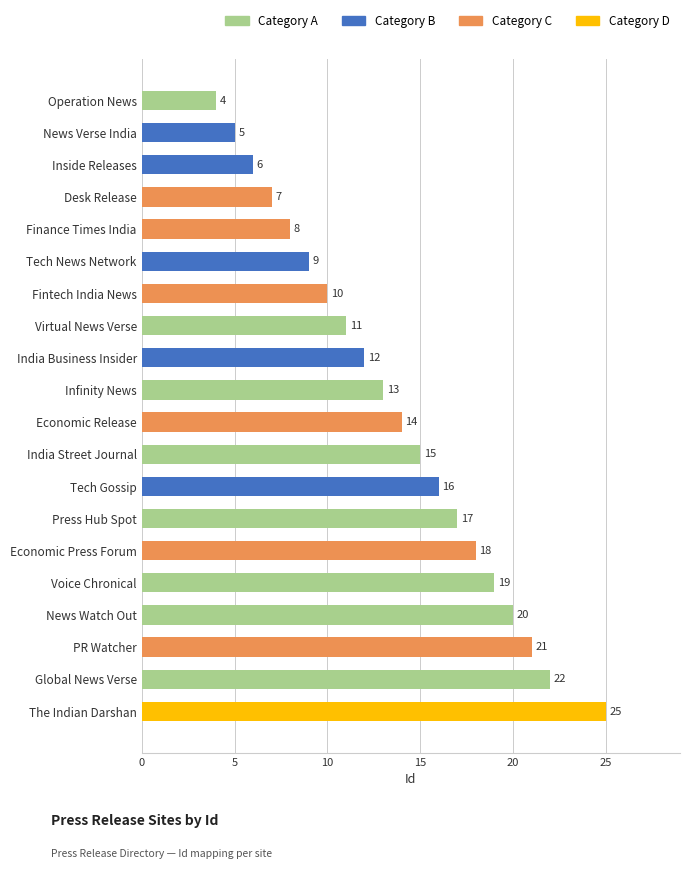

Is it true that the value at India Business Insider is 7?

False